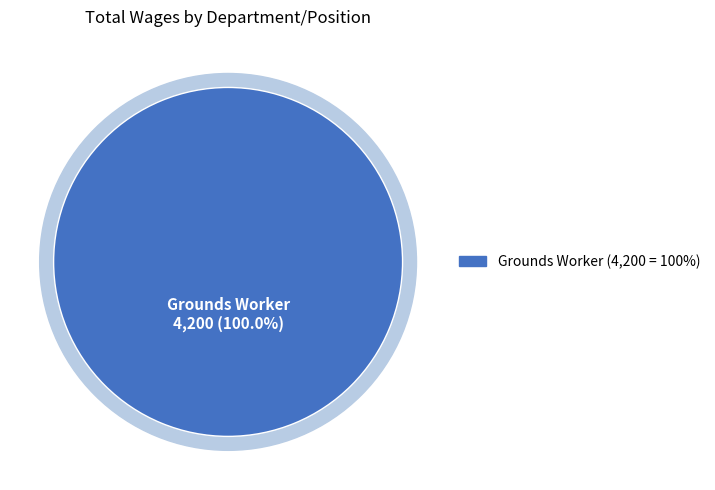

True or false: Board Member accounts for 0% of the total.

True